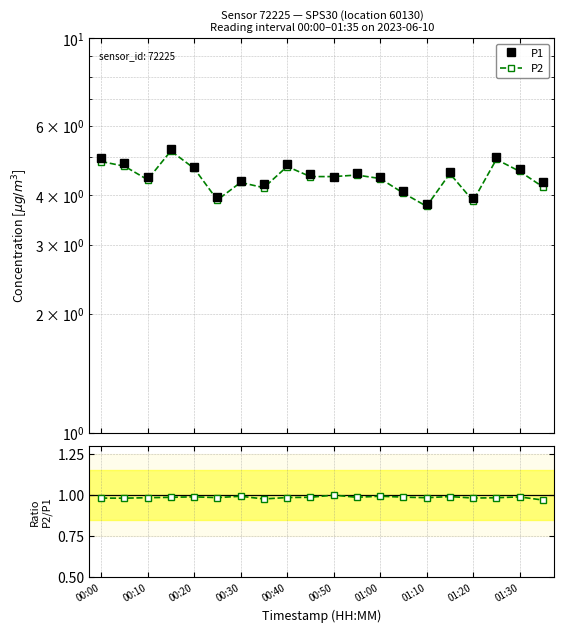

Reading left to right, what are all the values shown in this chart?

P1: 5.0	4.8	4.5	5.2	4.7	4.0	4.3	4.3	4.8	4.5	4.5	4.6	4.4	4.1	3.8	4.6	3.9	5.0	4.7	4.3
P2: 4.9	4.7	4.4	5.2	4.7	3.9	4.3	4.2	4.7	4.5	4.5	4.5	4.4	4.0	3.8	4.5	3.9	4.9	4.6	4.2
P2/P1: 1.0	1.0	1.0	1.0	1.0	1.0	1.0	1.0	1.0	1.0	1.0	1.0	1.0	1.0	1.0	1.0	1.0	1.0	1.0	1.0